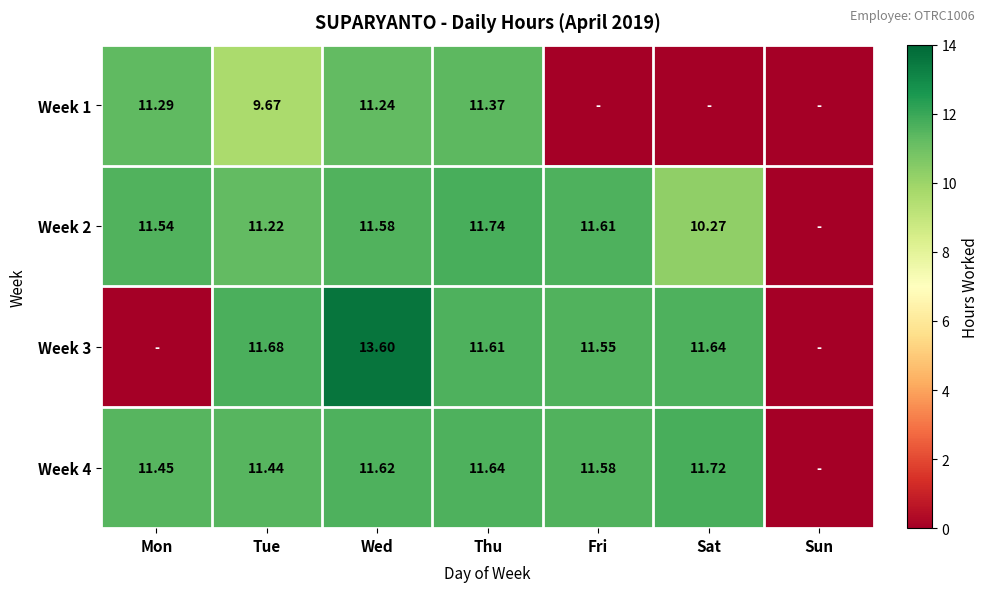

Is the value of Week 2 at Tue greater than the value of Week 1 at Thu?

No